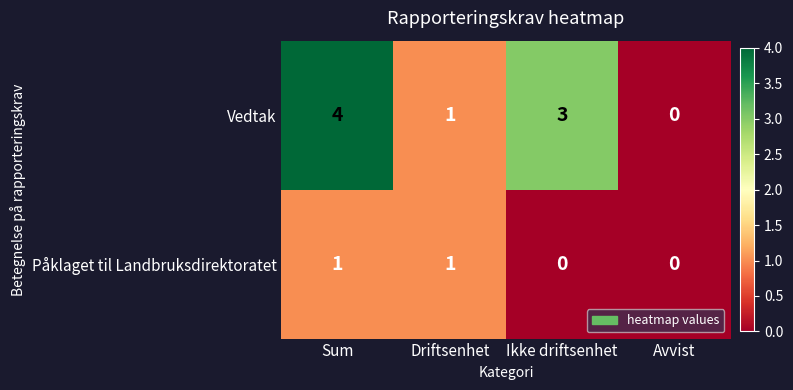

At how many categories does at least one series exceed 2?

2